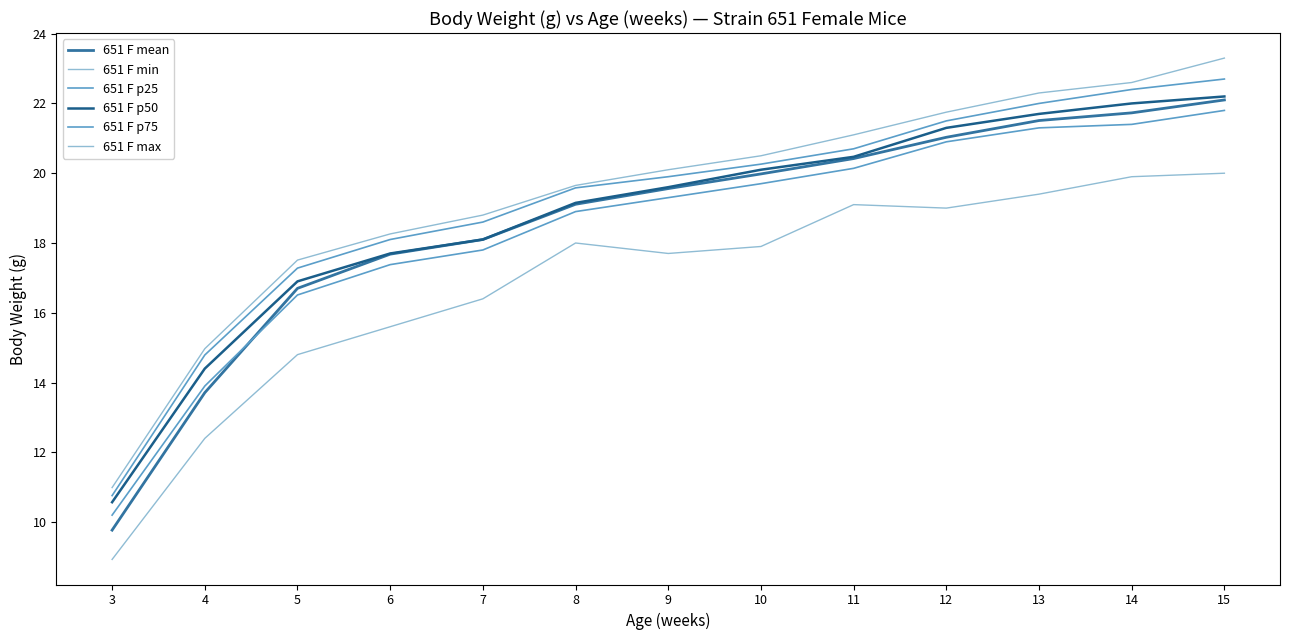

What is the approximate value of 651 F min at 10?

17.9